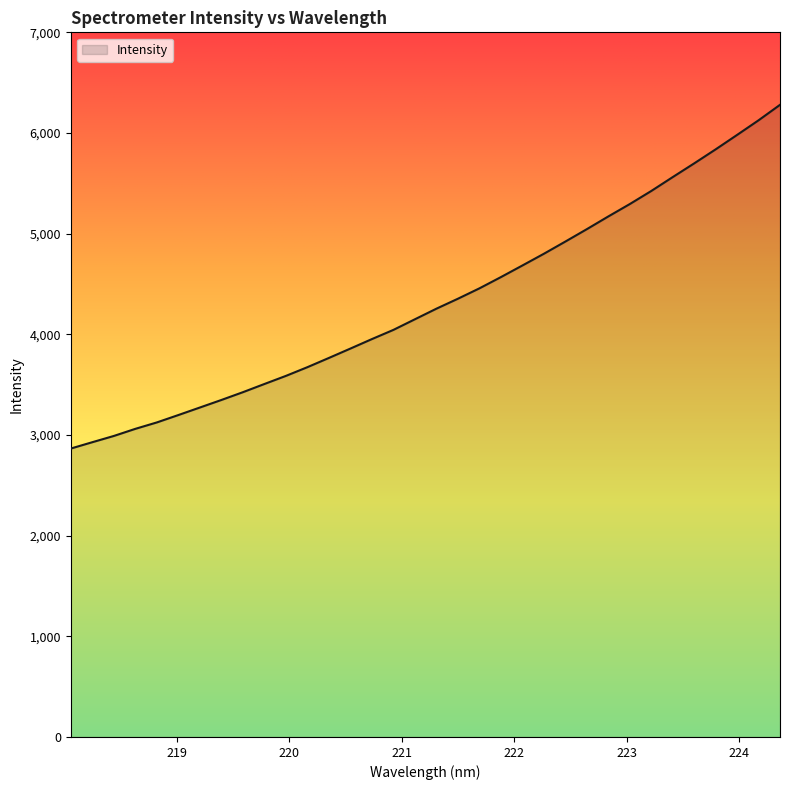

What is the minimum value shown in the chart?

2865.2